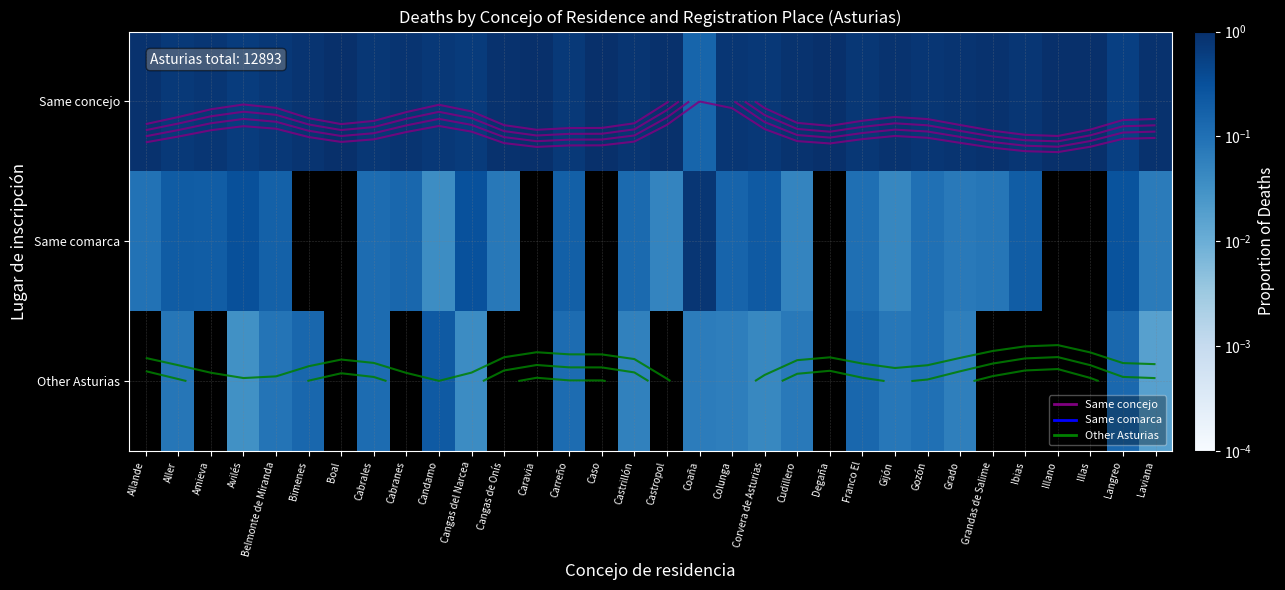

What is the spread (max minus min) of values at Laviana?

0.9